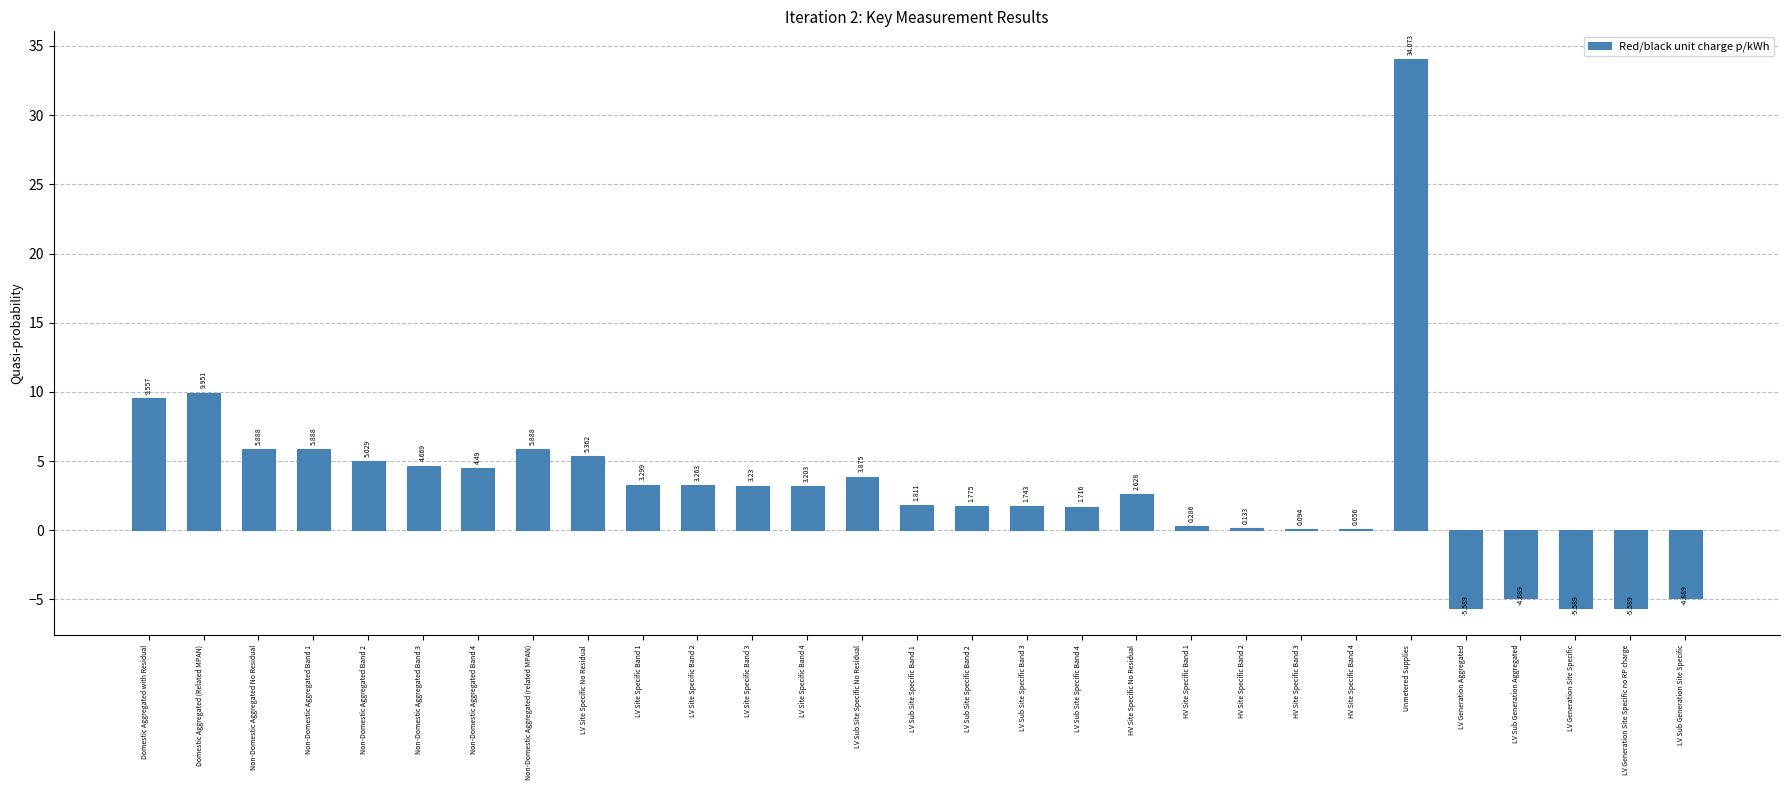

At which category does the chart reach its peak across all series?

Unmetered Supplies